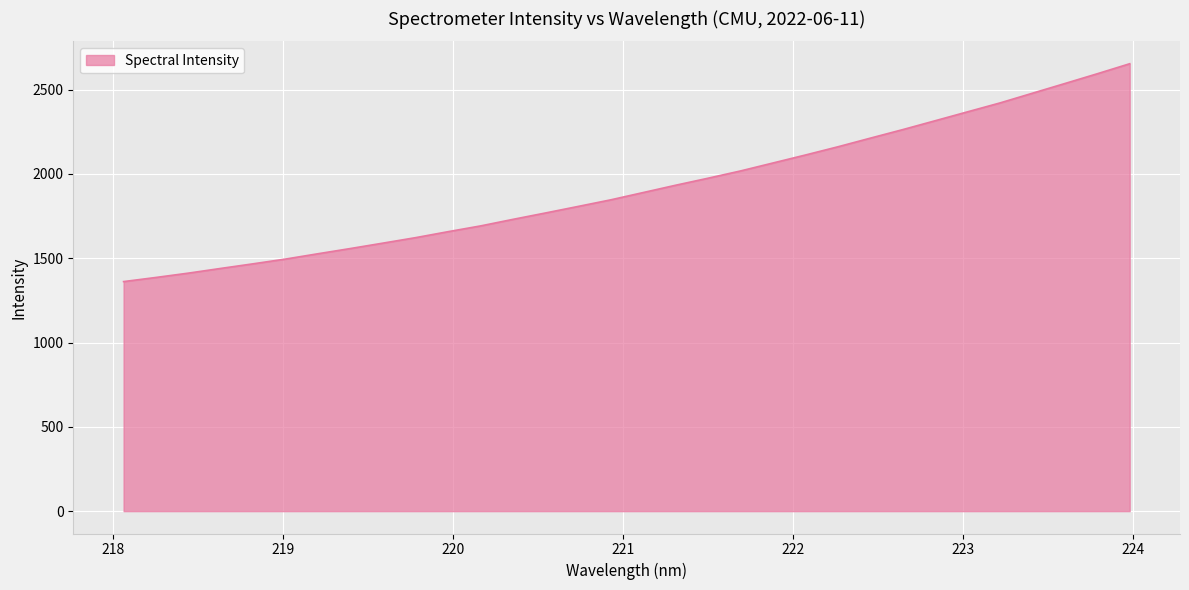

What is the average value?

1917.9